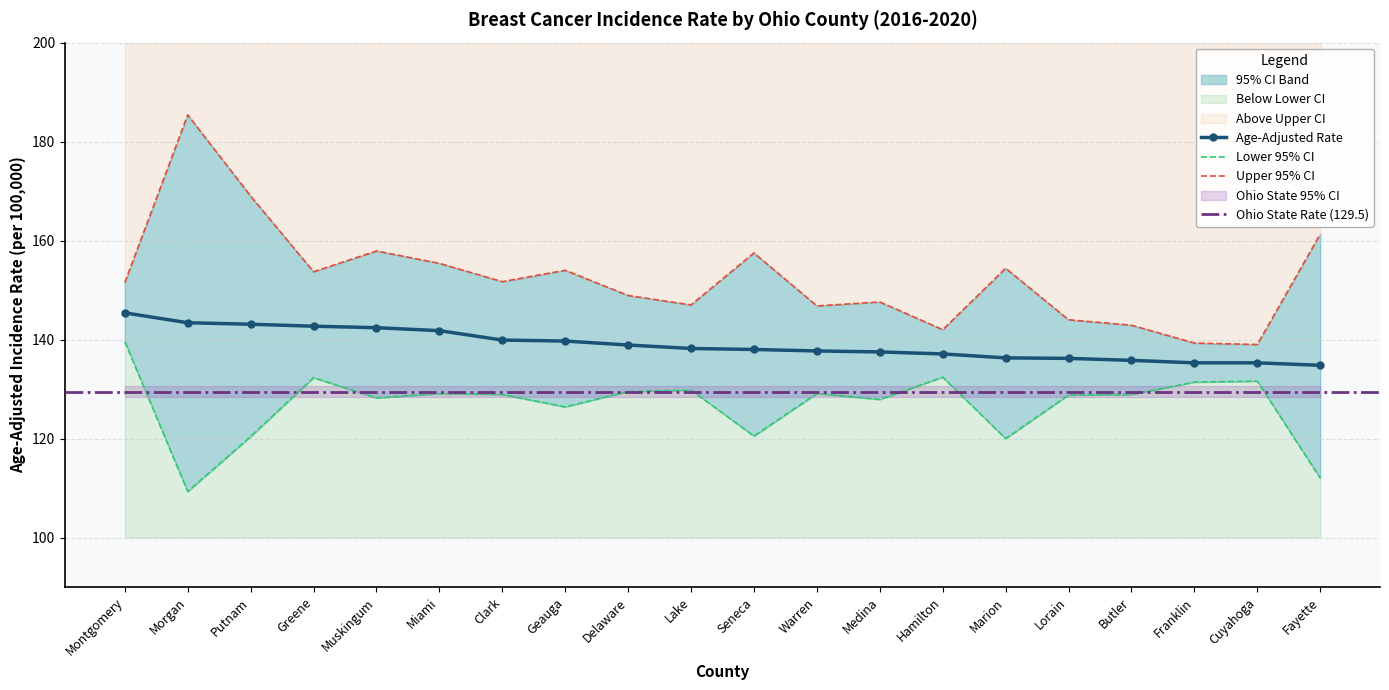

True or false: Upper 95% CI and Age-Adjusted Rate intersect in this chart.

False